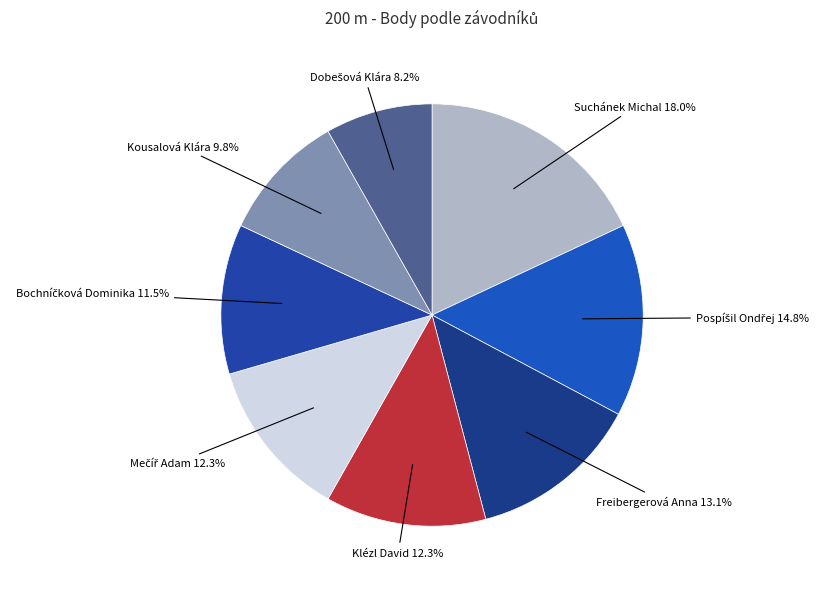

Rank the categories by value from highest to lowest.

Suchánek Michal, Pospíšil Ondřej, Freibergerová Anna, Klézl David, Mečíř Adam, Bochníčková Dominika, Kousalová Klára, Dobešová Klára